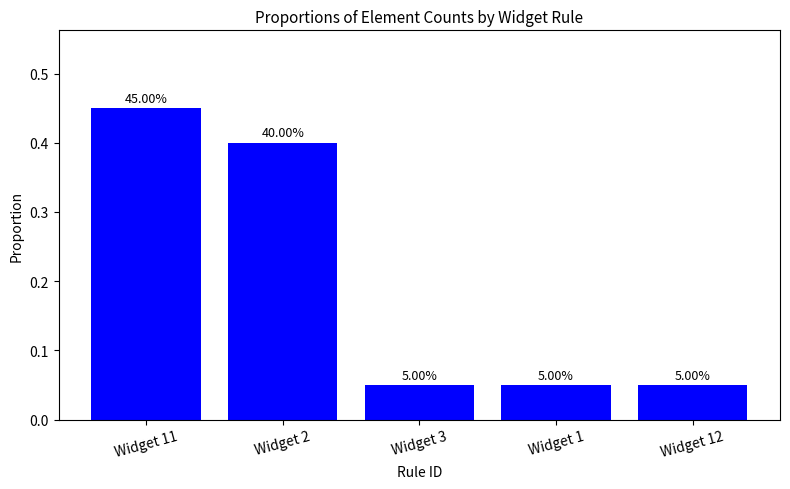

What is the label of the 1st bar from the left?

Widget 11